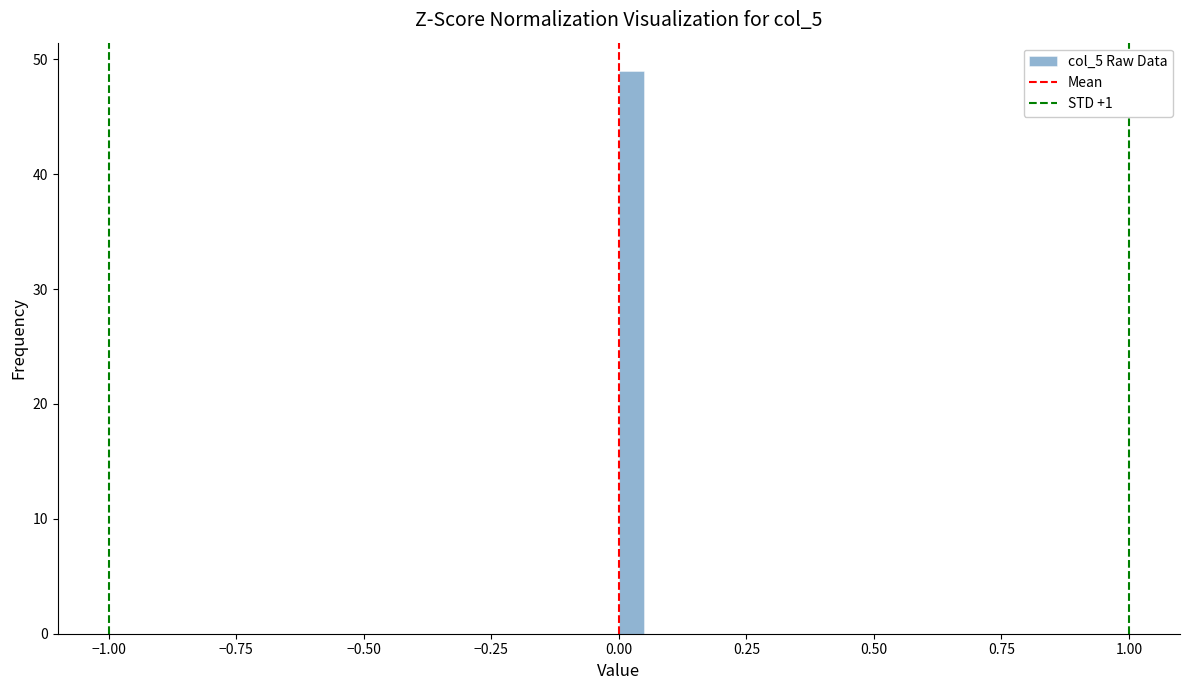

Around what value on the x-axis is the tallest bar? Give the approximate position of its centre, as read against the axis.

0.05